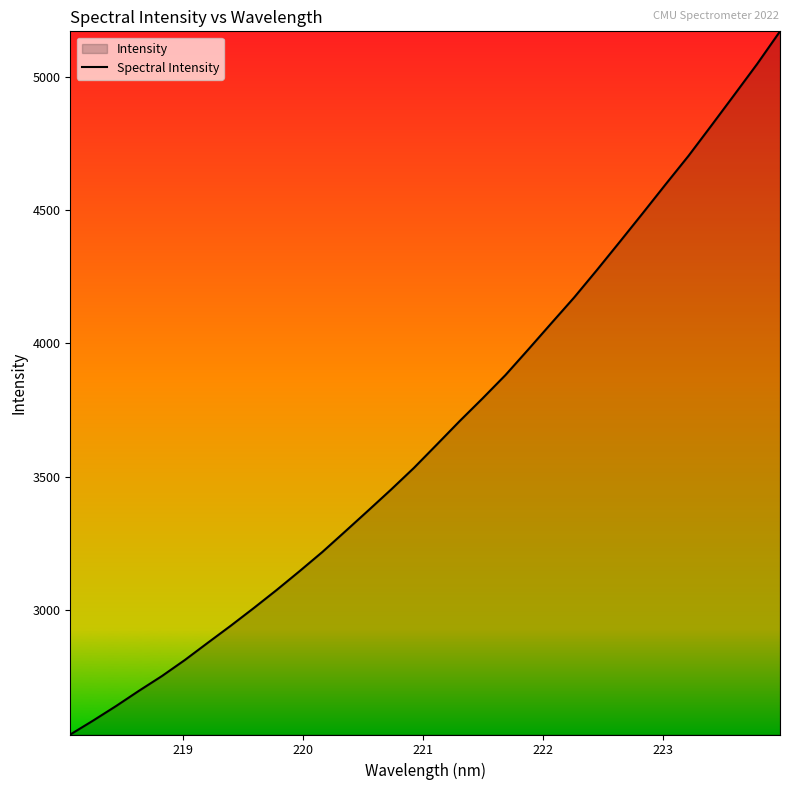

What is the difference between the maximum and minimum values?

2637.8